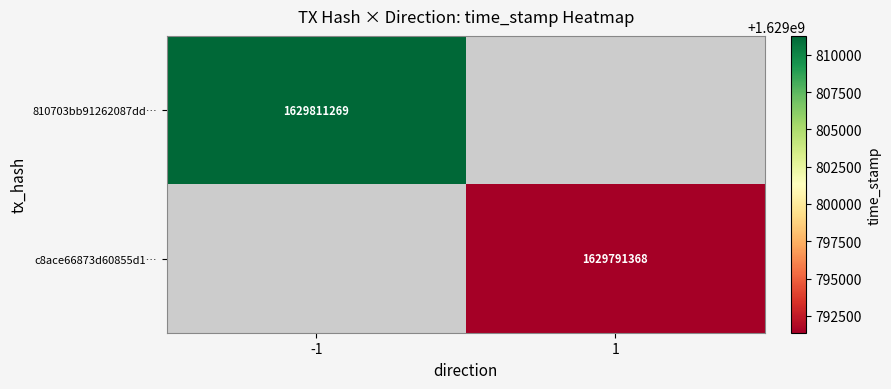

Is it true that c8ace66873d60855d1… equals 2284069826 at 1?

False